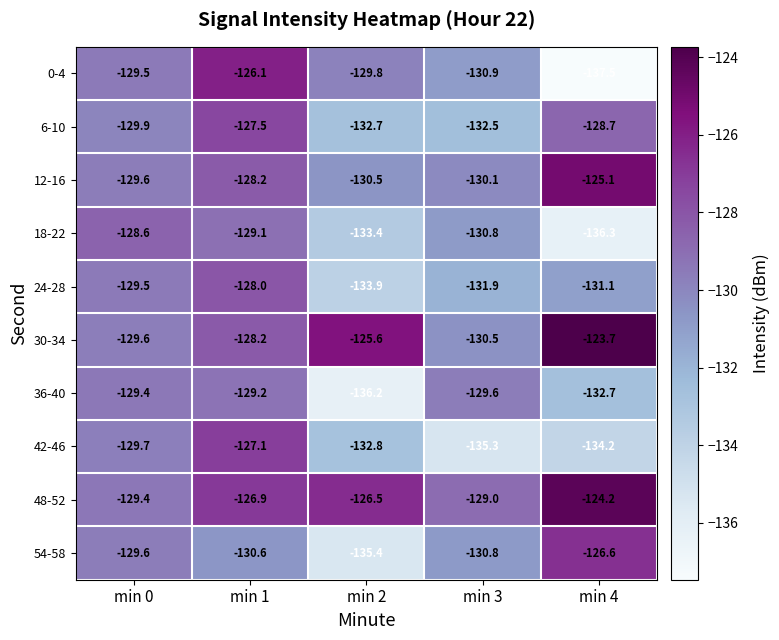

The 0-4 series shows -129.8 at min 2. True or false?

True